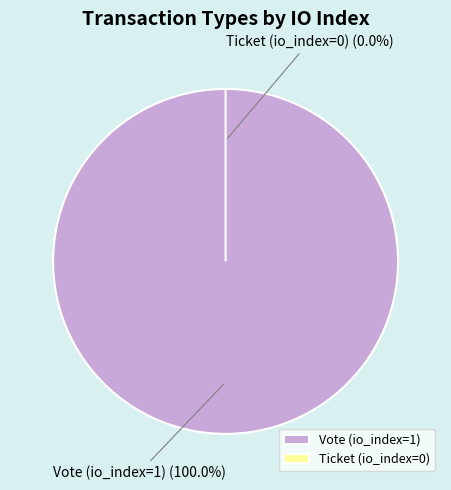

Rank the categories by value from highest to lowest.

Vote (io_index=1), Ticket (io_index=0)